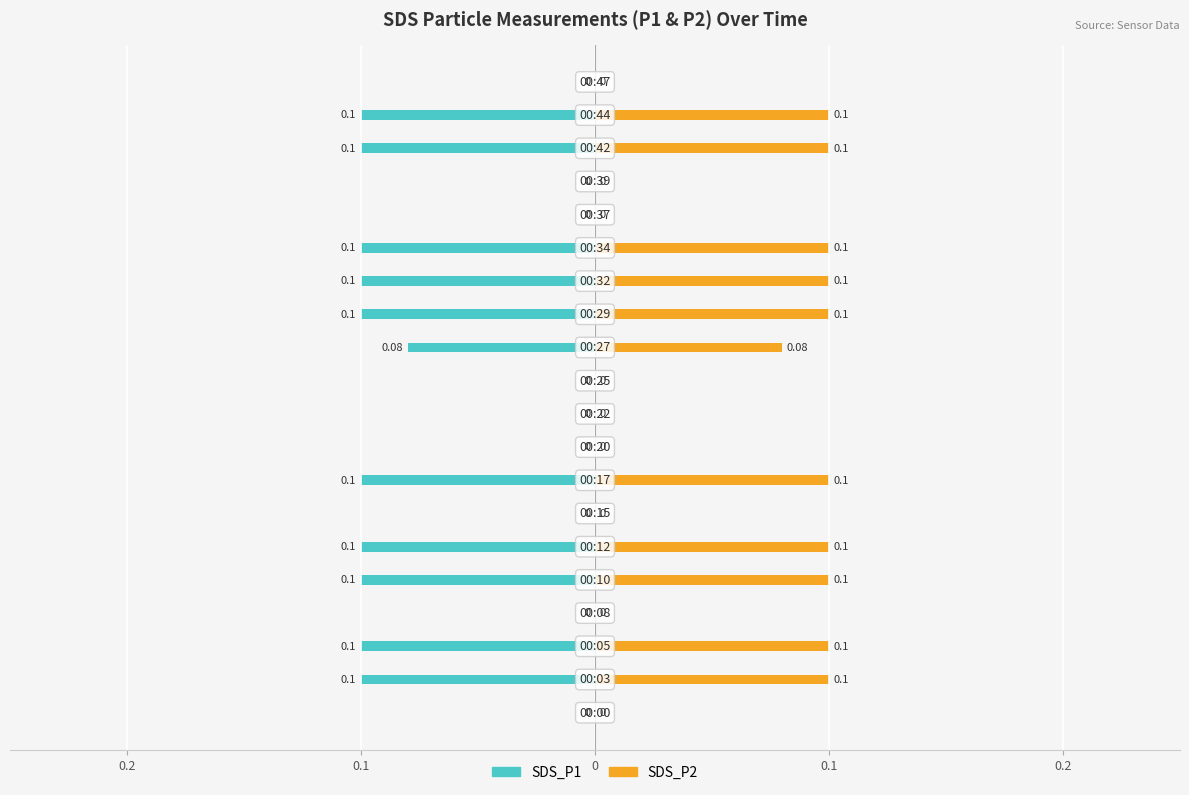

Which series changed the most between 15 and 19?

SDS_P1